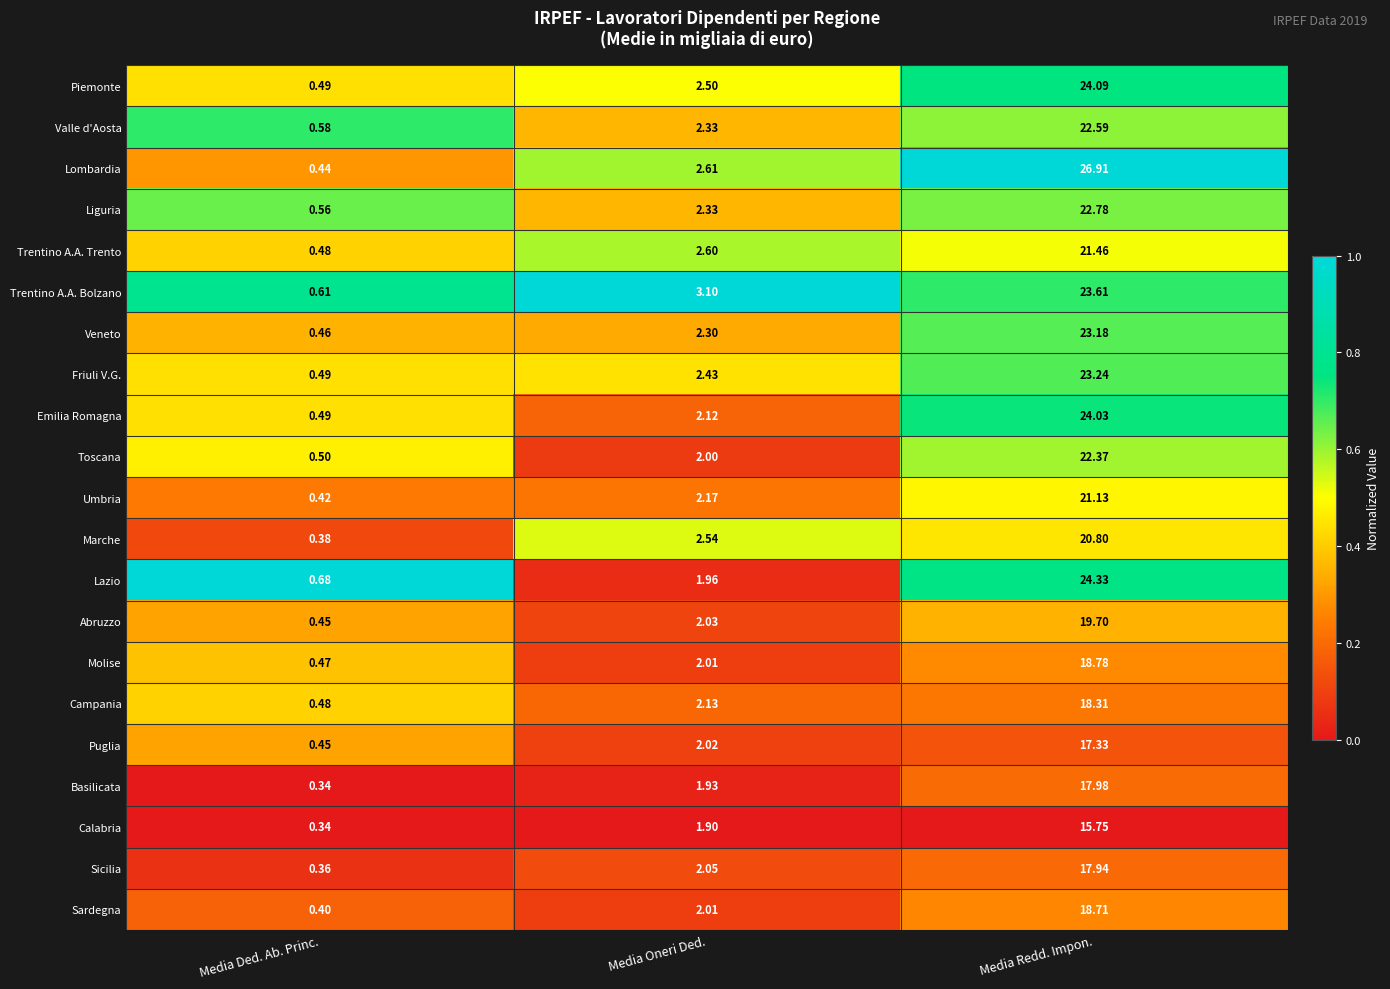

Where does the Lombardia series first go above 2?

Media Oneri Ded.